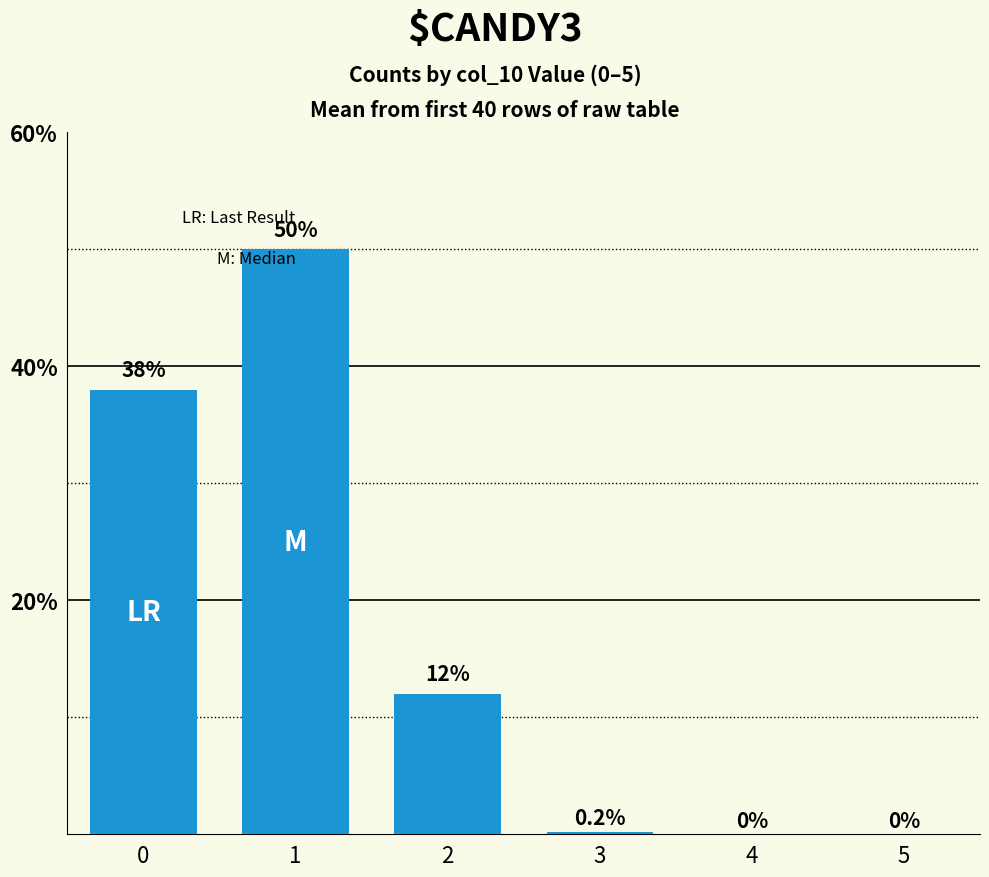

The value at 4 is 0.0. True or false?

True